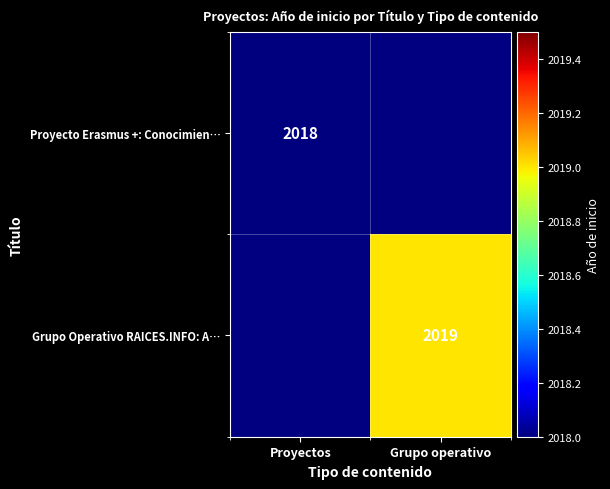

The value of Grupo Operativo RAICES.INFO: A… at Grupo operativo is 2019. True or false?

True